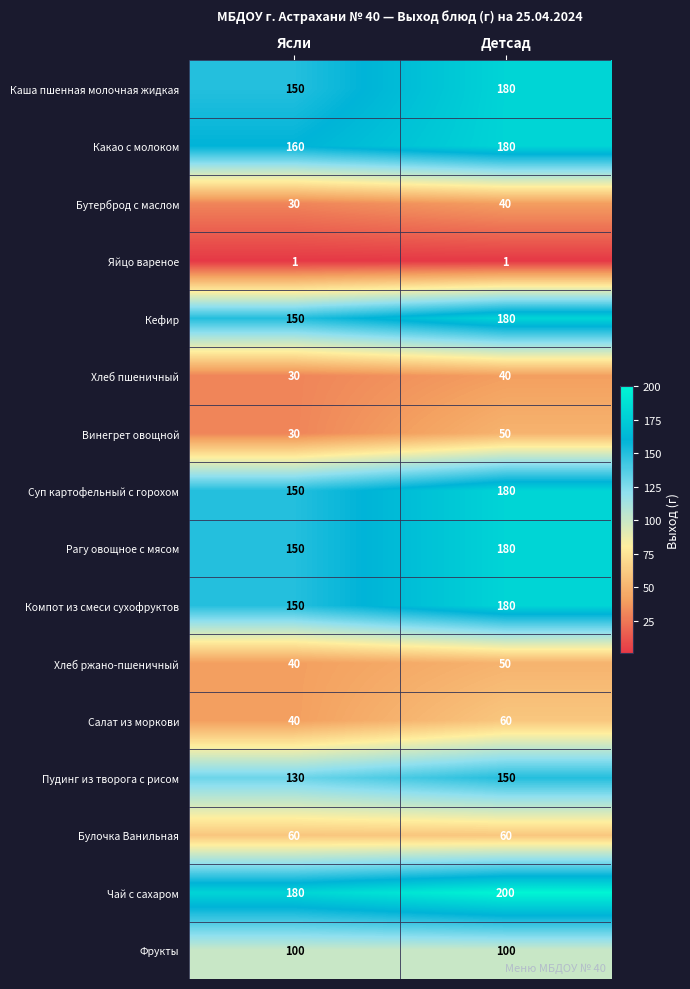

Count the number of categories in the chart.

2